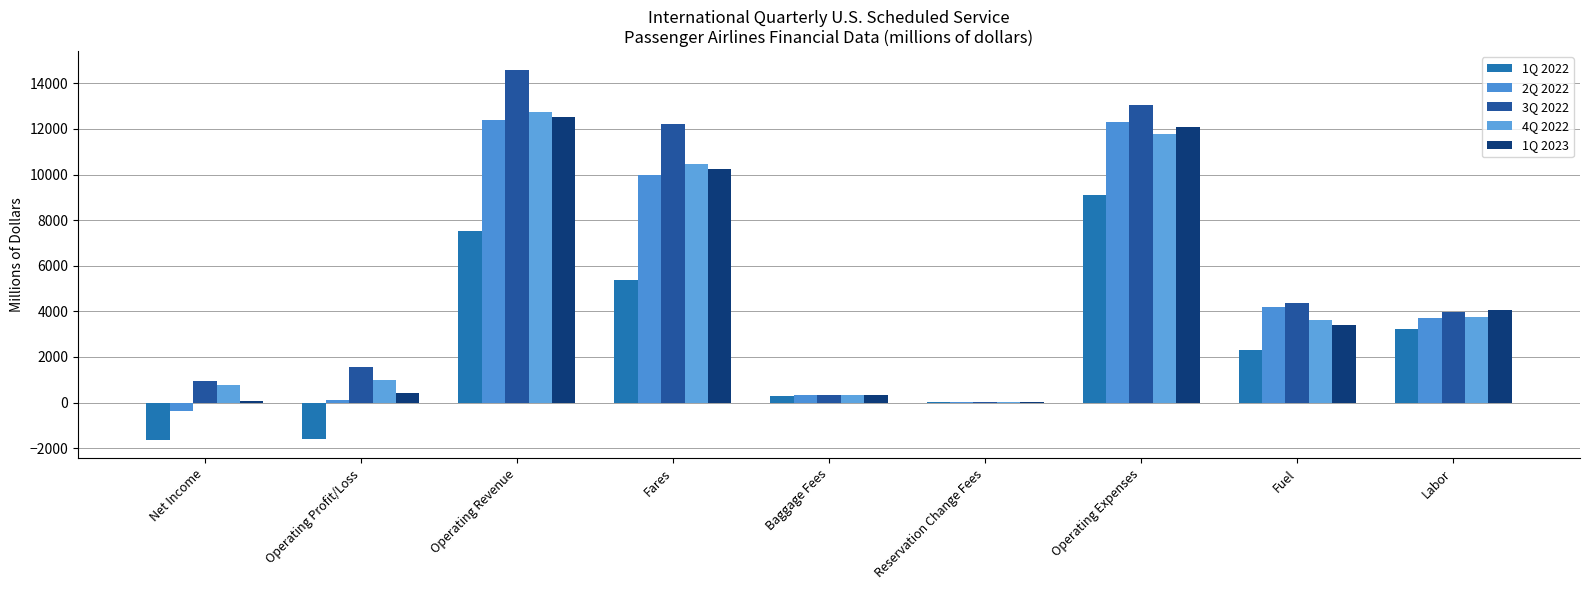

At how many categories does at least one series exceed 1039?

6